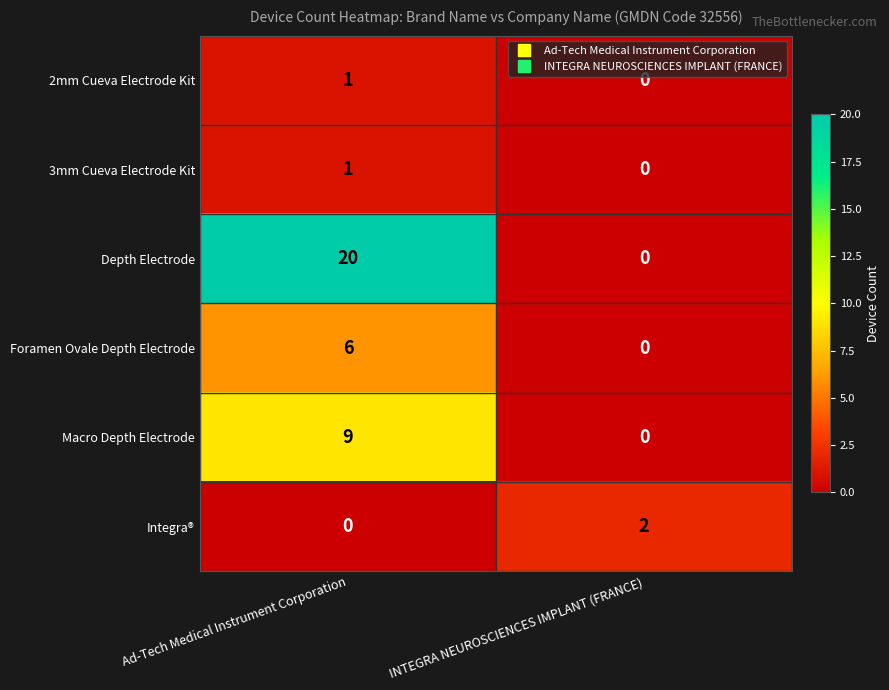

Which category has the highest value across all series?

Ad-Tech Medical Instrument Corporation